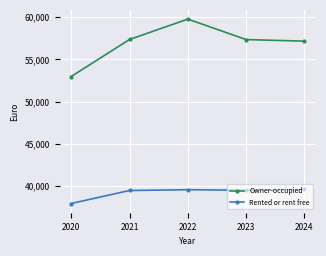

What is the difference between the Rented or rent free values at 2022 and 2023?

71